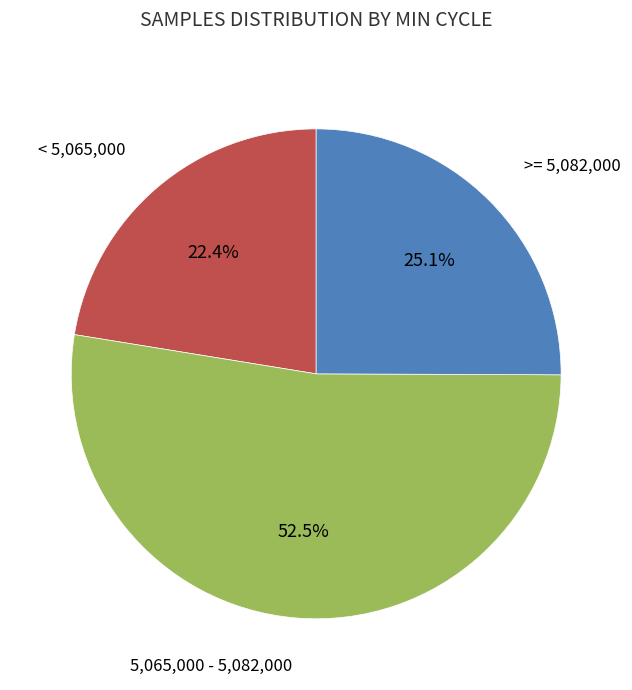

Is there any slice that represents more than half of the pie?

Yes